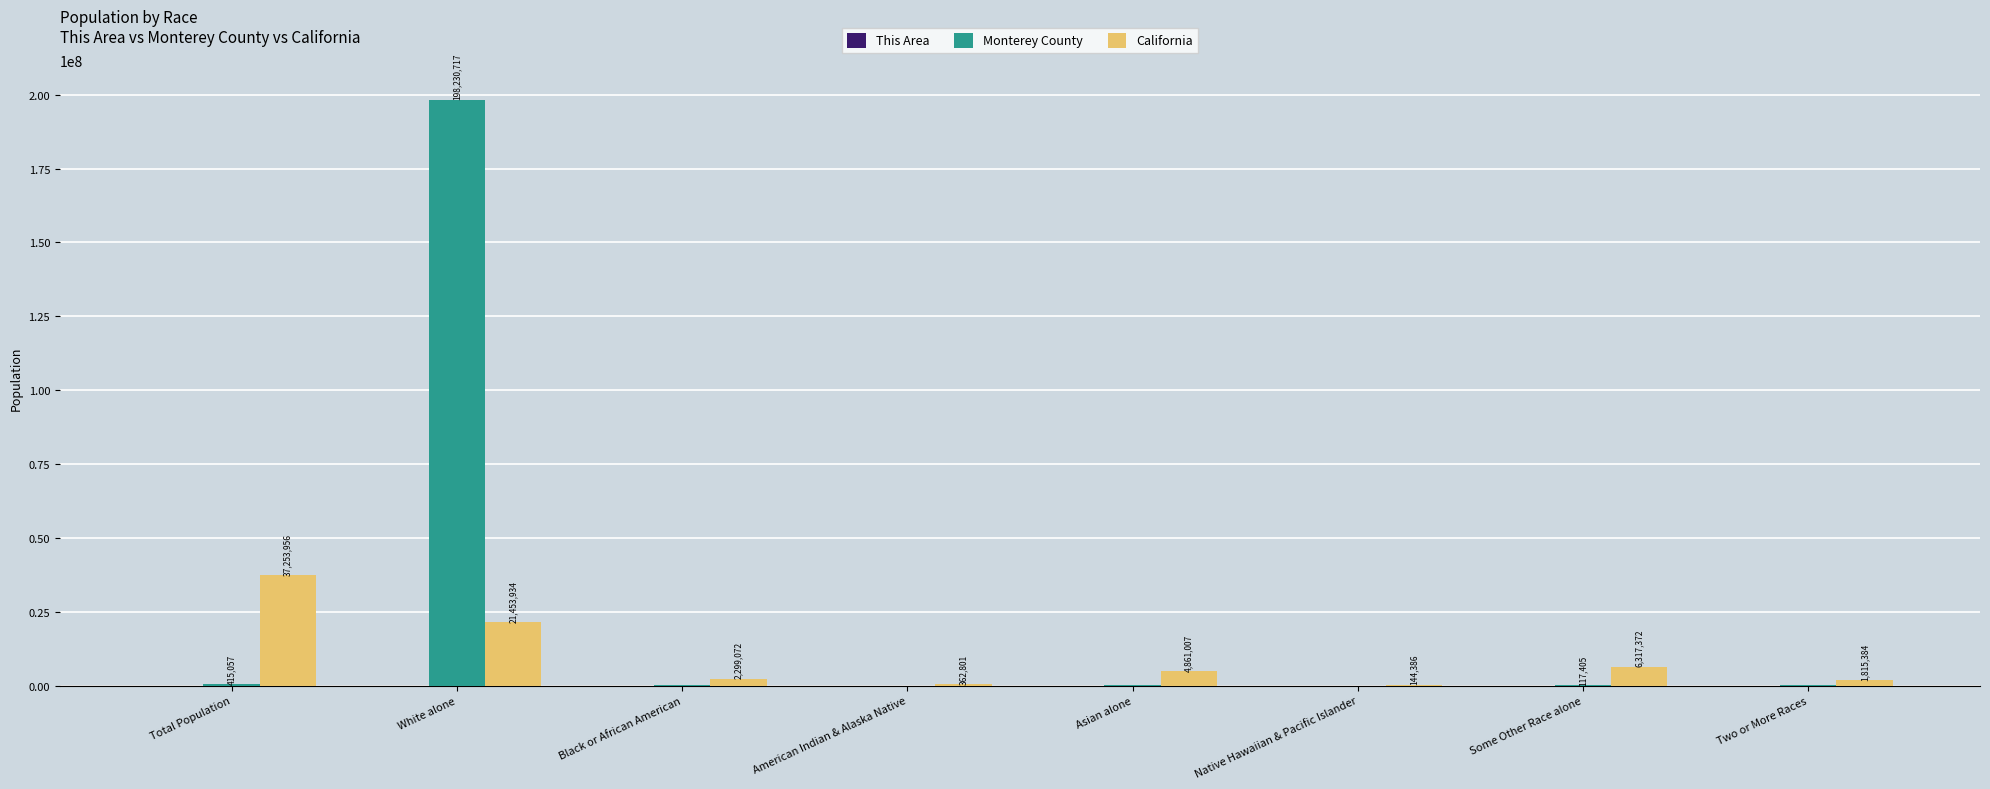

True or false: California has a value of 21453934 at White alone.

True